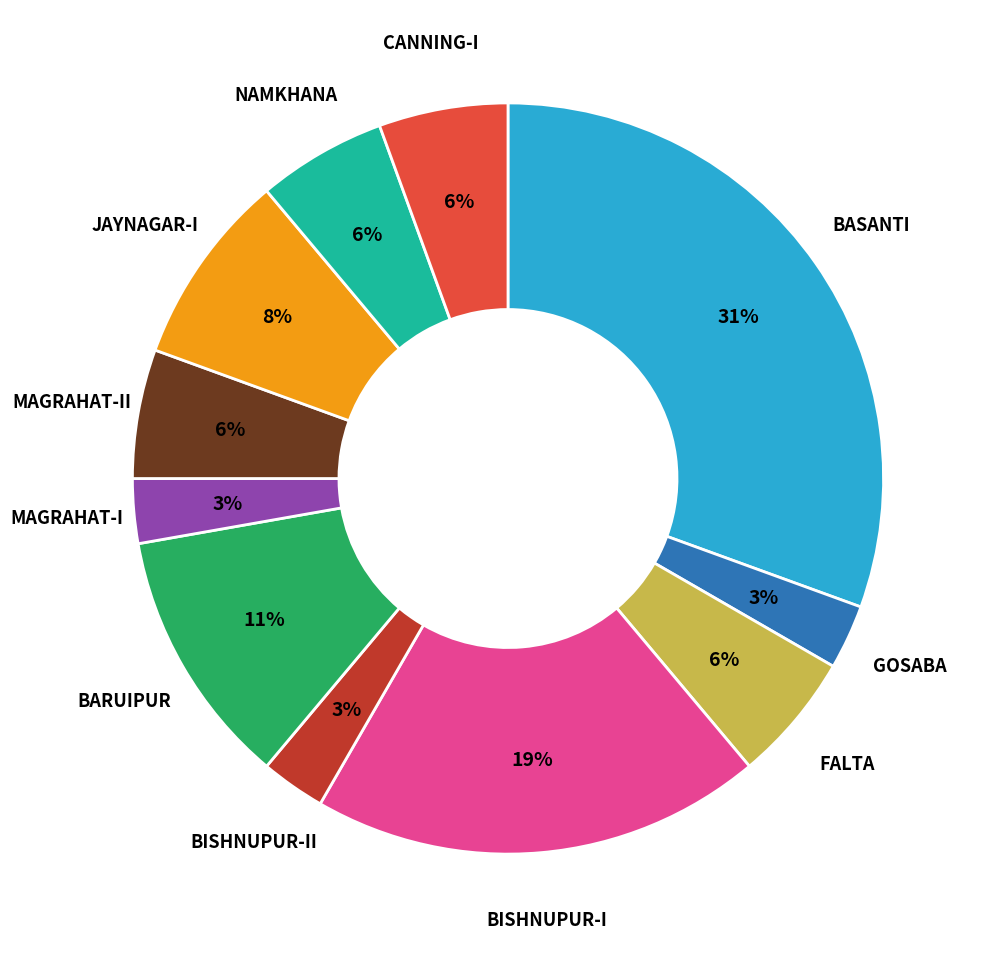

Is there a majority slice in this chart?

No